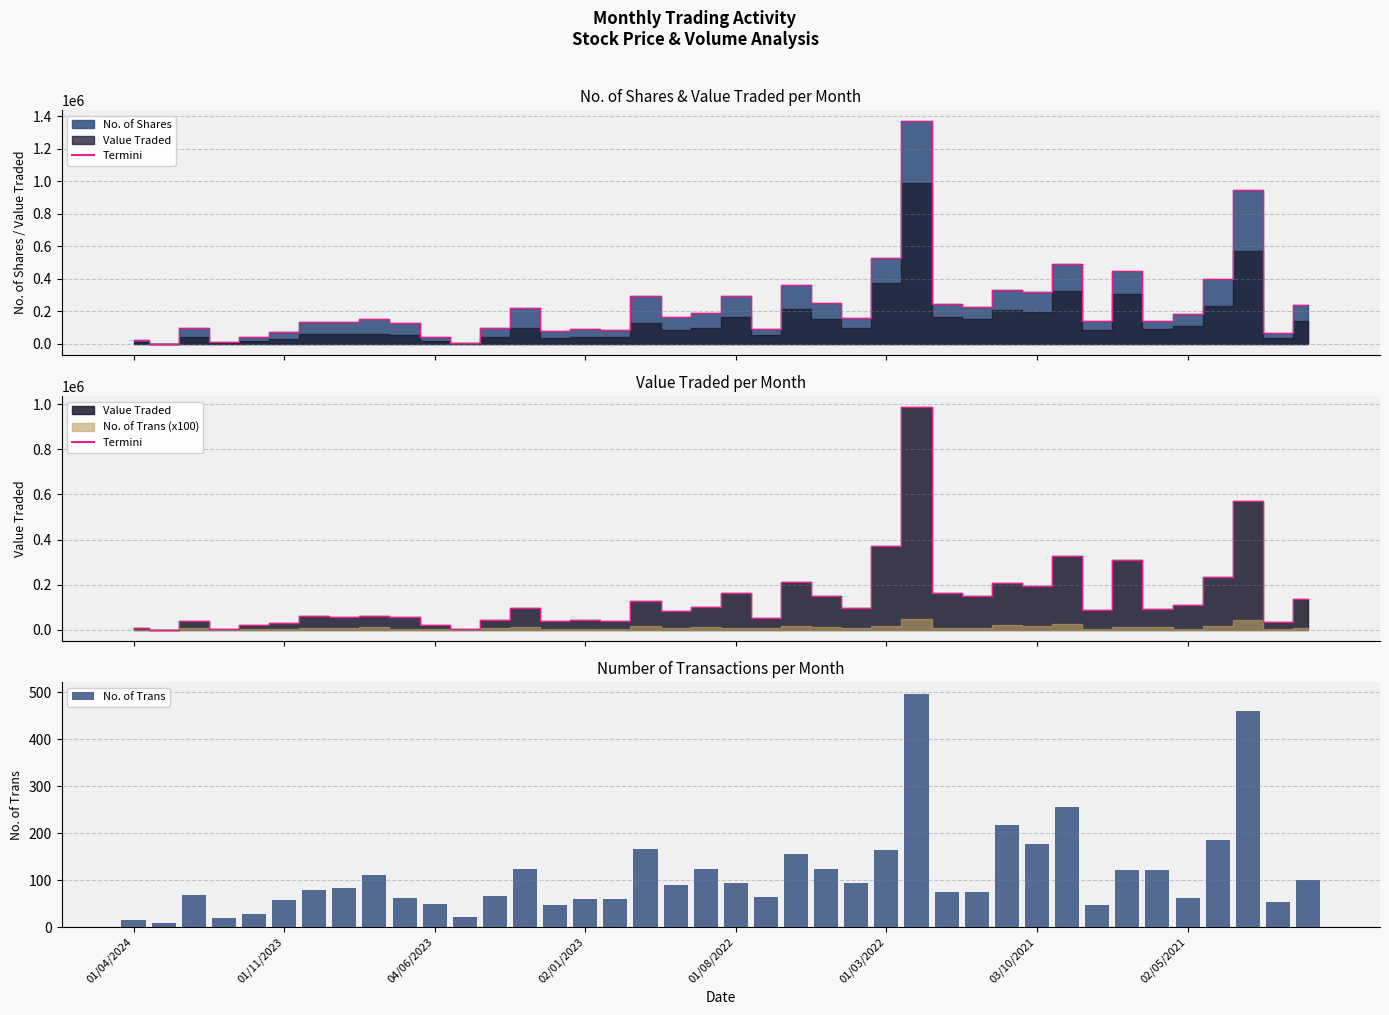

Which has a higher value, 37 or 23?

37